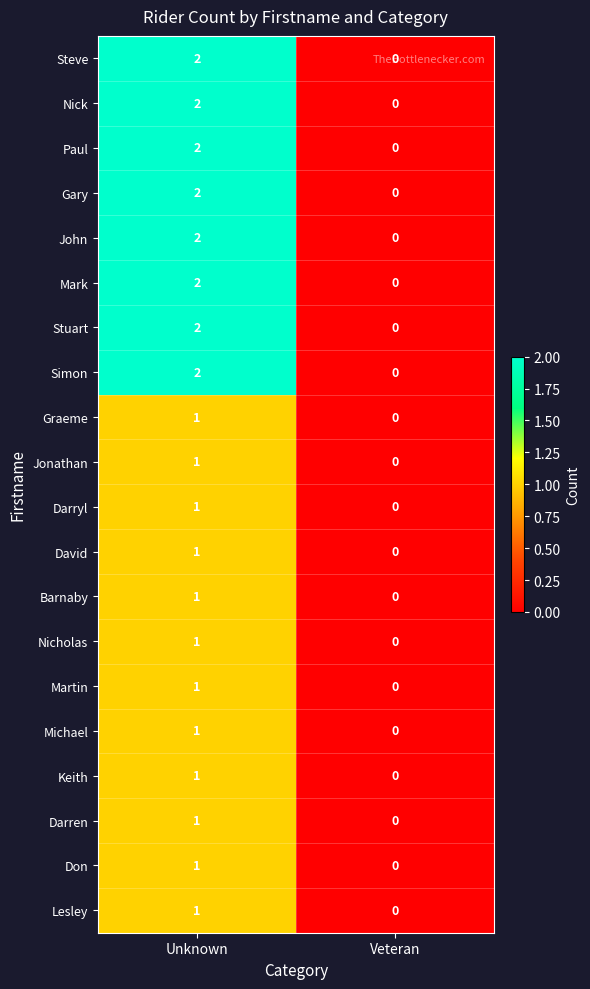

How many values in the Paul series are below 2?

1